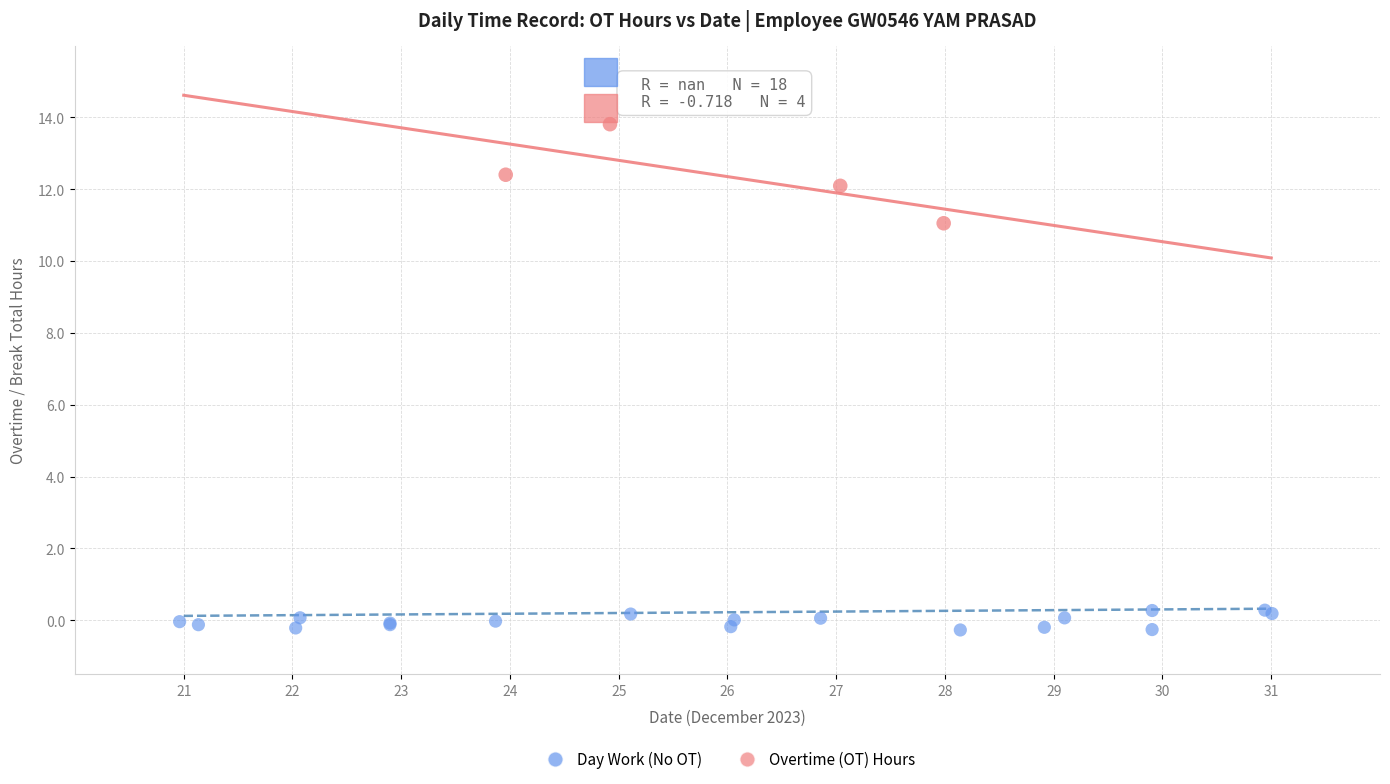

Which series has the largest Y range (max minus min)?

Overtime (OT) Hours